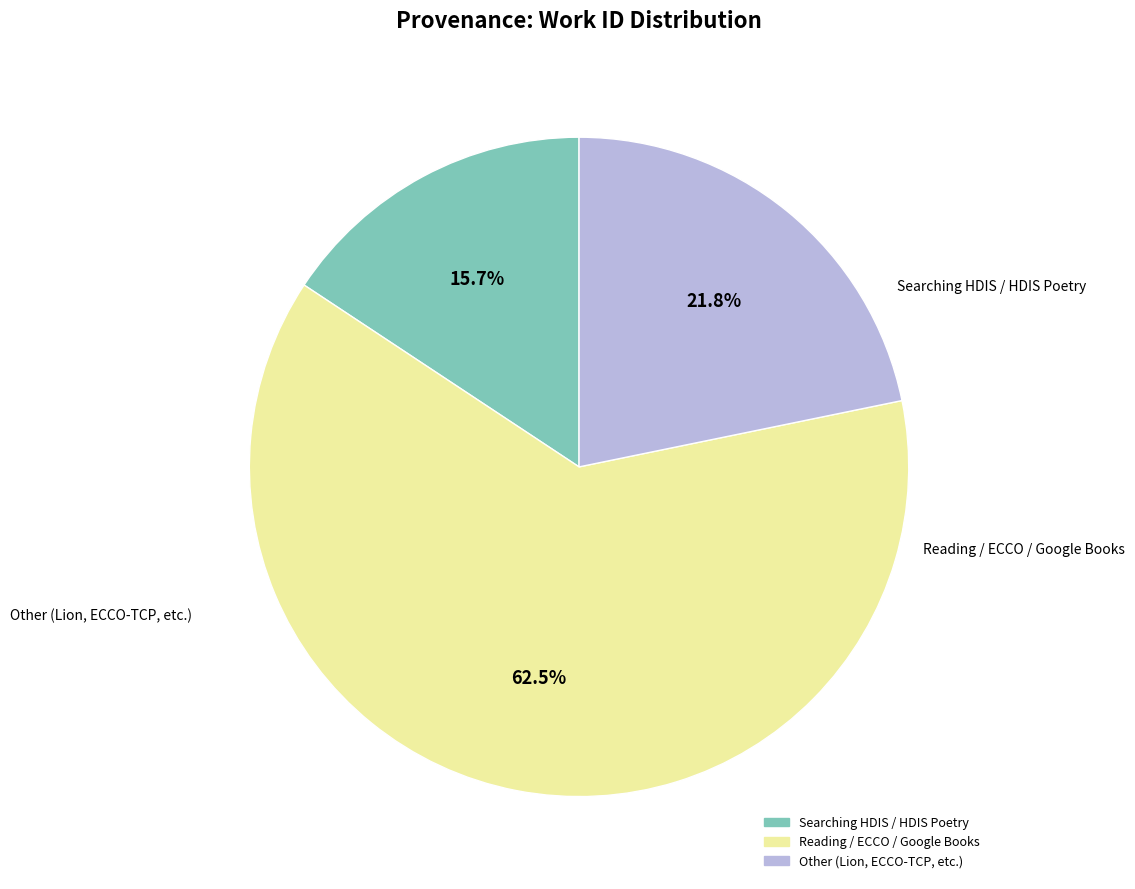

Is there any slice that represents more than half of the pie?

Yes